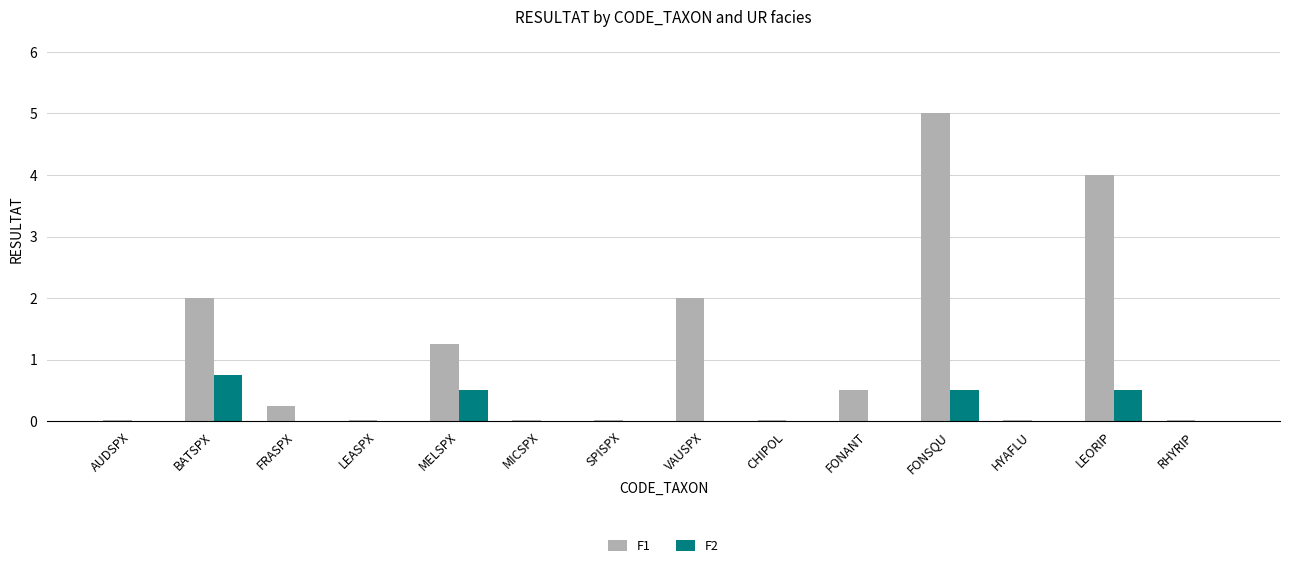

Count the number of categories in the chart.

14